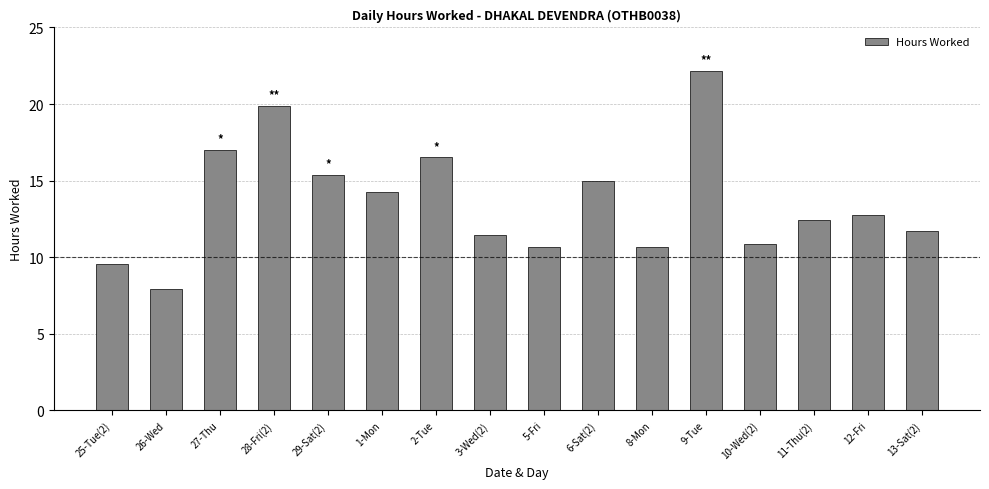

What is the difference between the second highest and second lowest values?

10.4